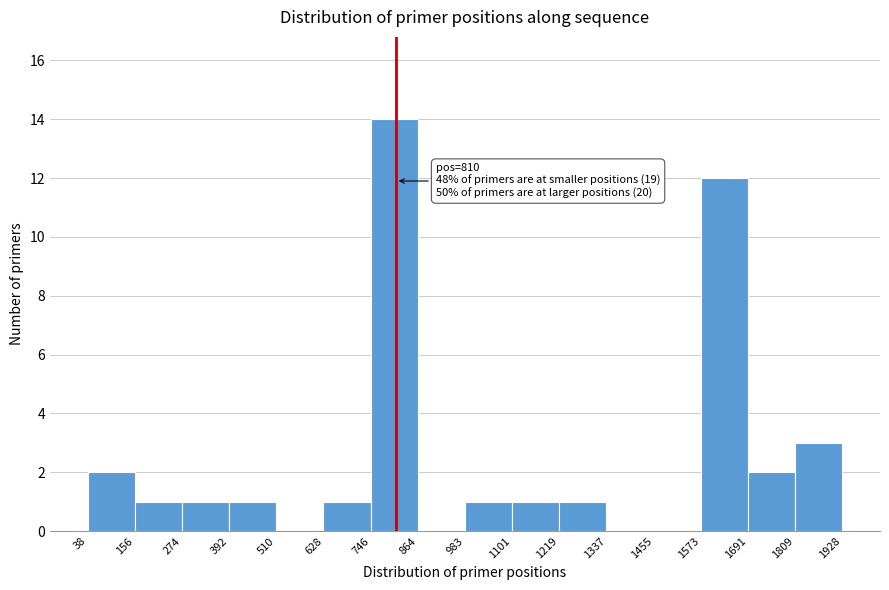

Which range on the x-axis has the tallest bar?

746 to 864